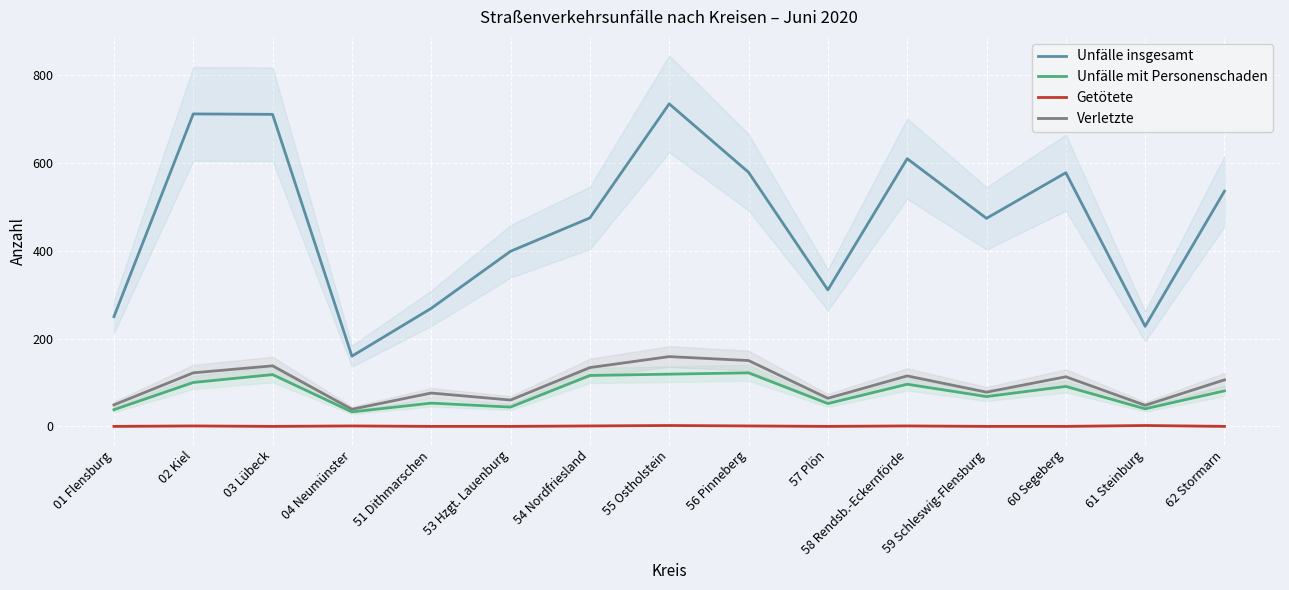

In Unfälle mit Personenschaden, how many points are lower than both neighbors (excluding endpoints)?

5